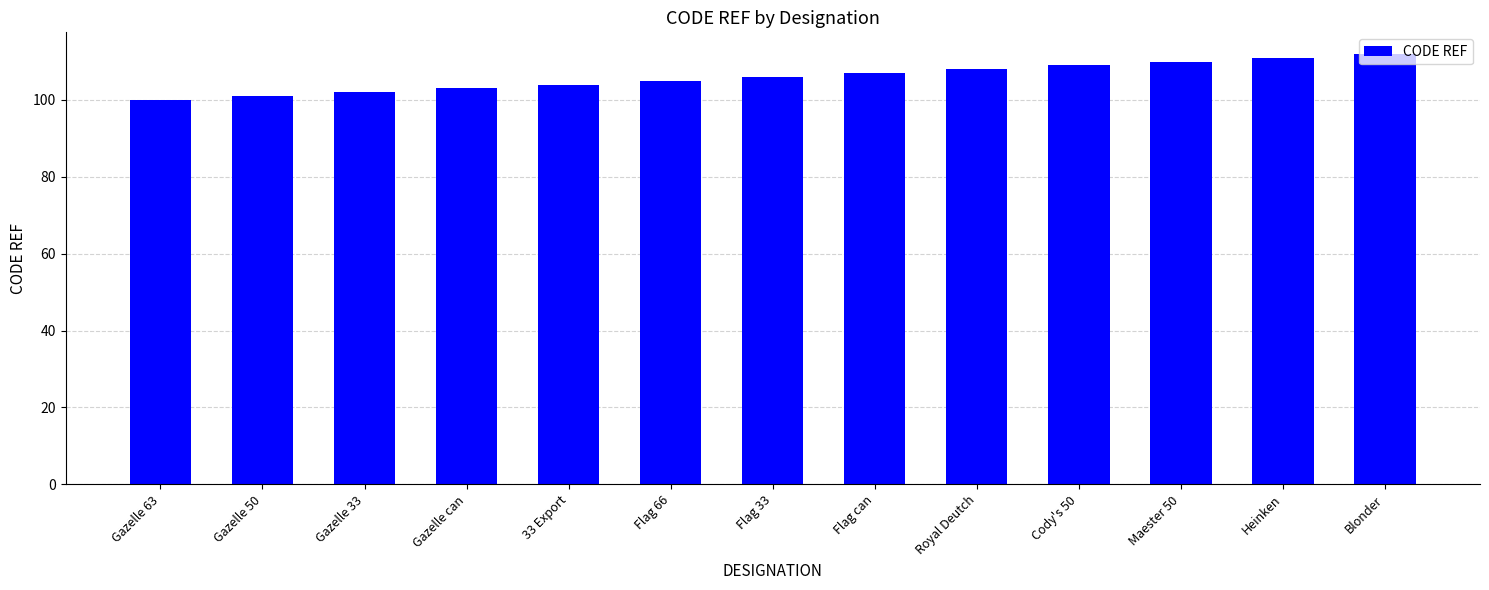

At which category does the chart reach its minimum across all series?

Gazelle 63